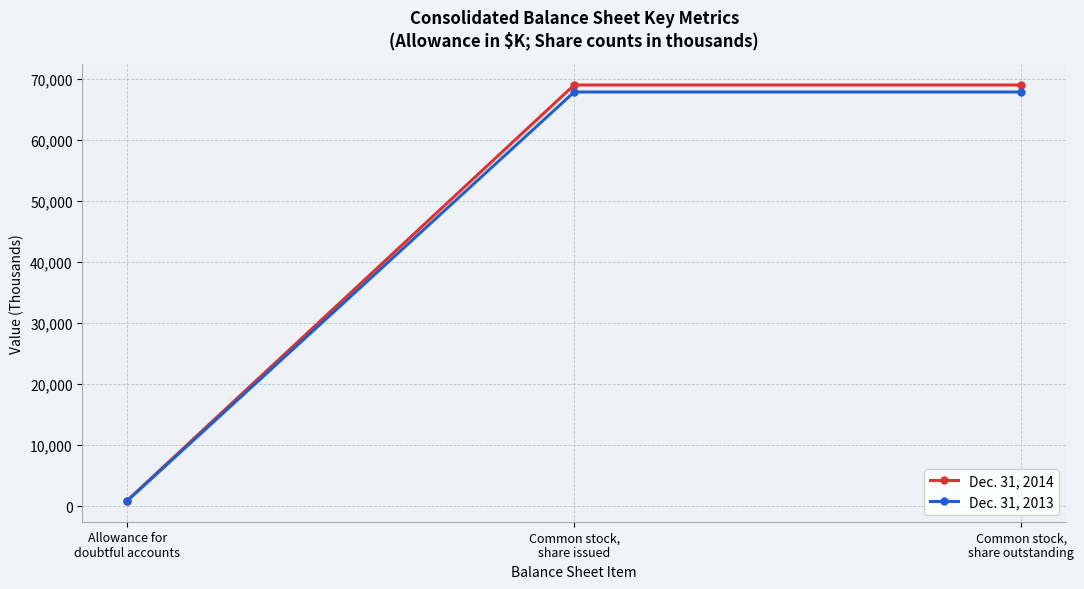

Which series has the widest spread of values?

Dec. 31, 2014